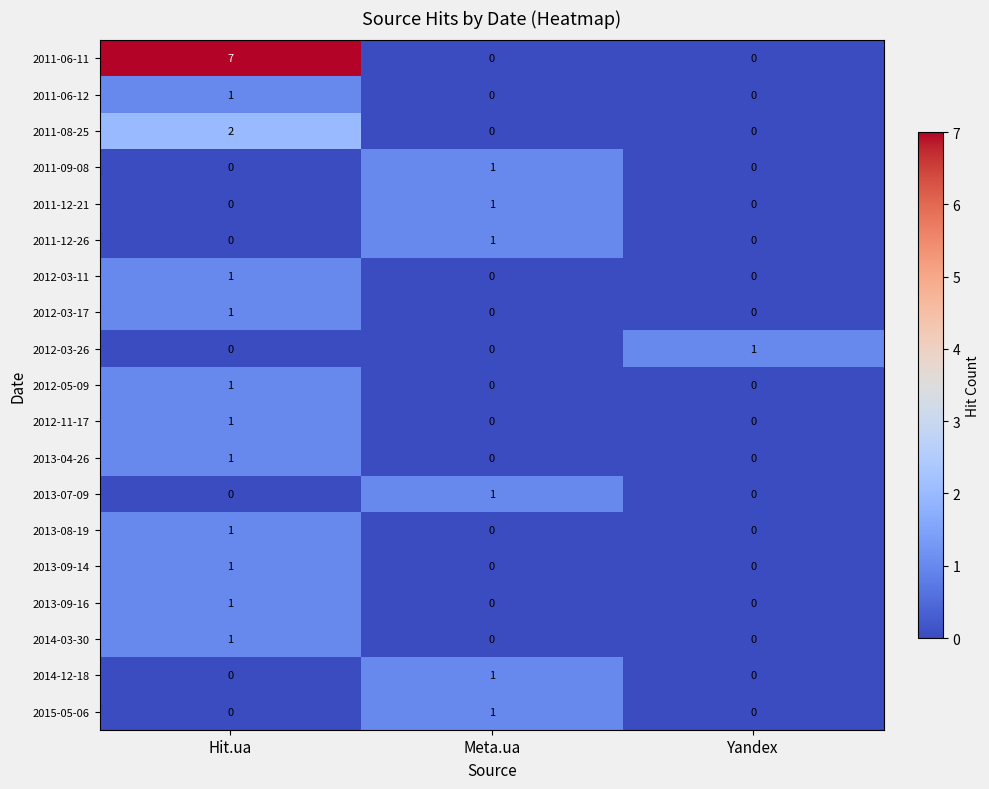

Which series has the largest total across all categories?

2011-06-11